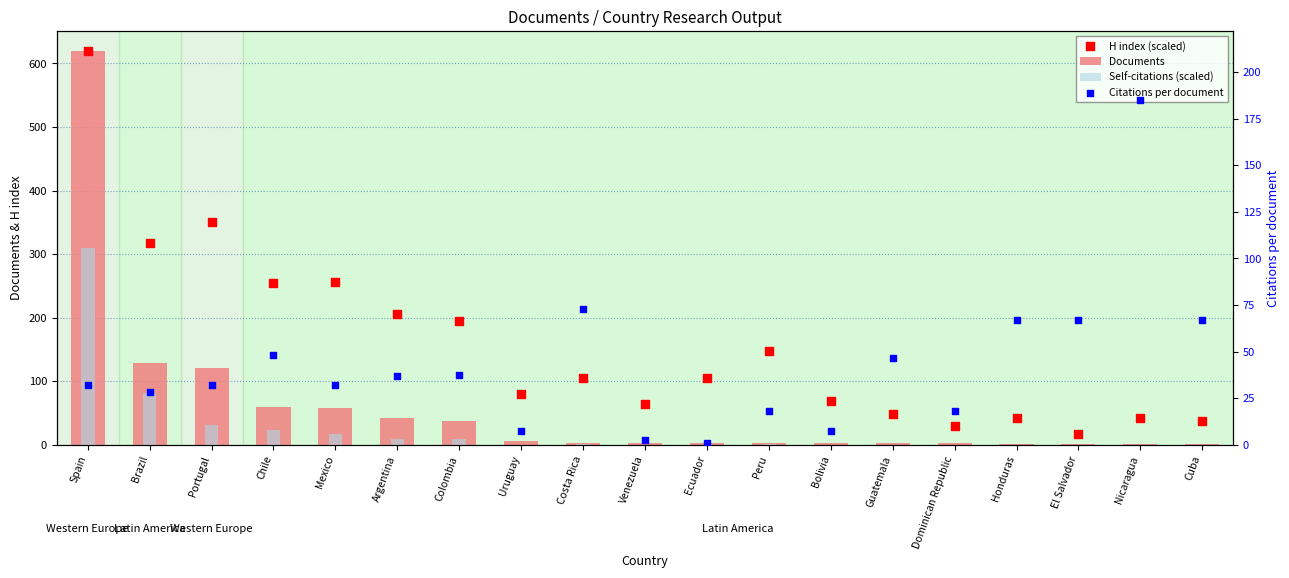

Which series has the widest spread of Y values?

Documents